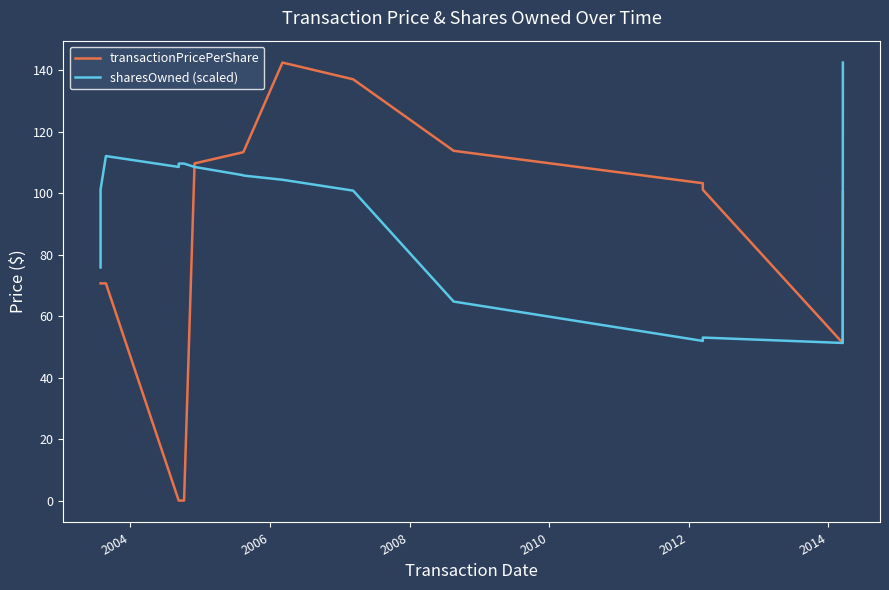

Which series has the largest total across all categories?

sharesOwned (scaled)